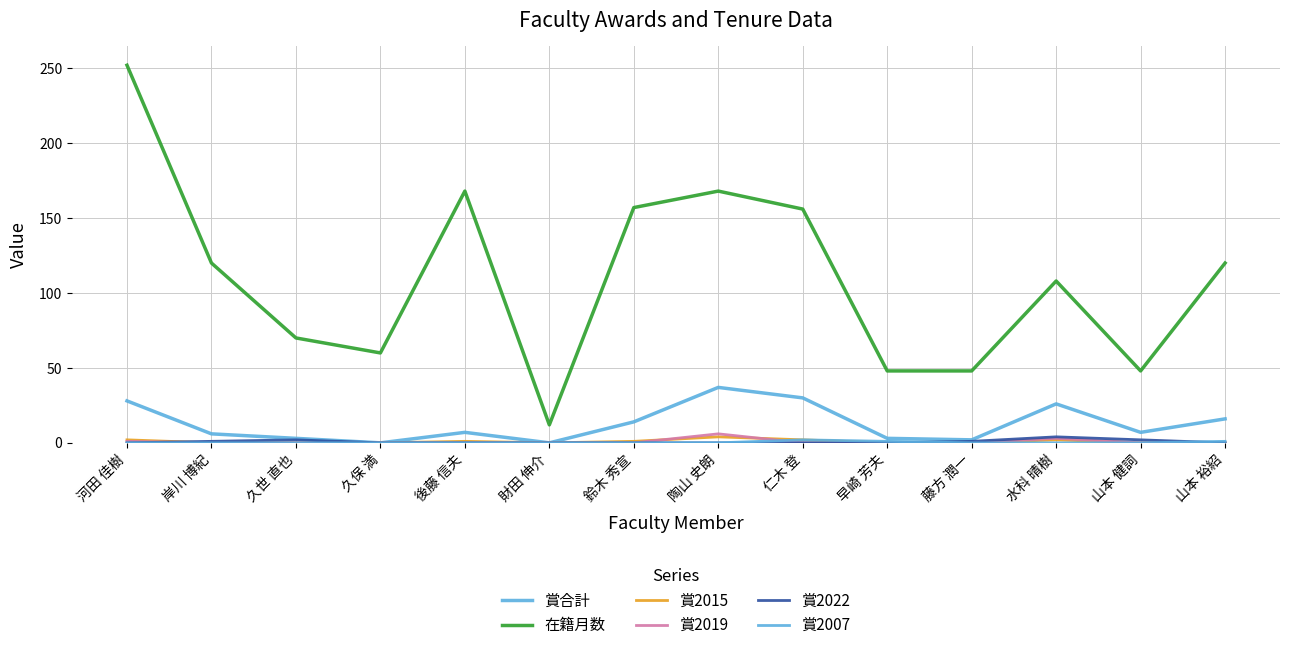

Between 久世 直也 and 陶山 史朗, which series saw the biggest shift?

在籍月数